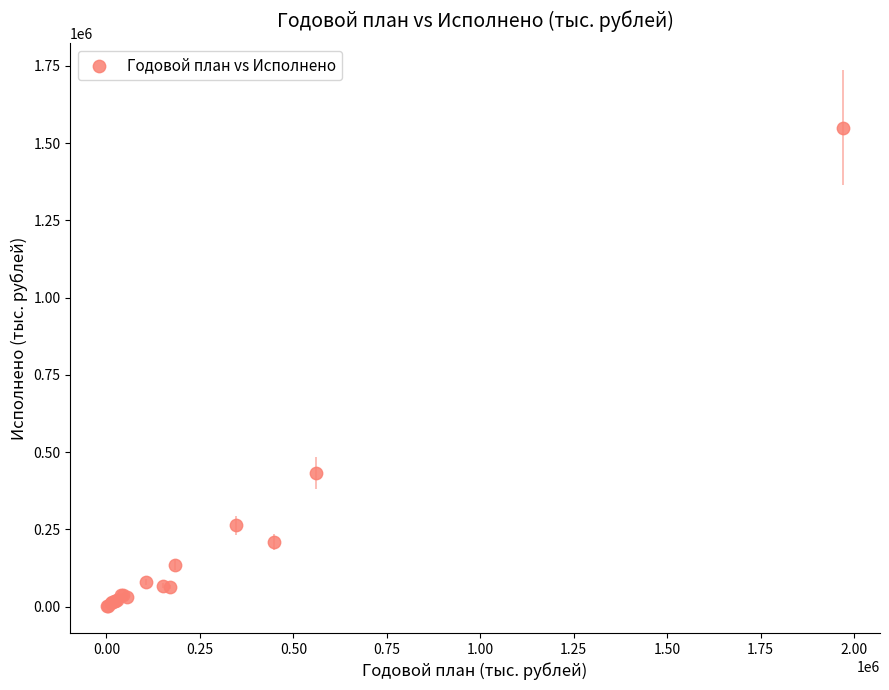

What Y value in the scatter plot is closest to 775374?

432291